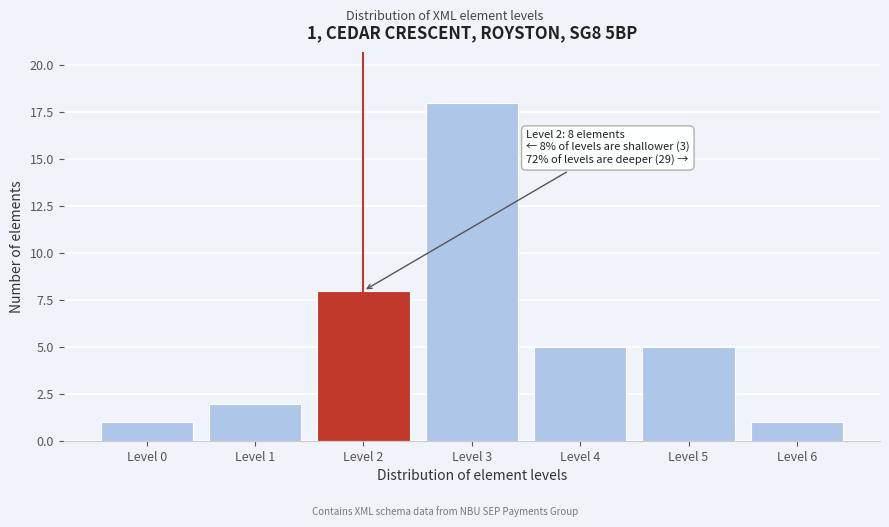

Reading left to right, what are all the values shown in this chart?

Level 0=1	Level 1=2	Level 2=8	Level 3=18	Level 4=5	Level 5=5	Level 6=1